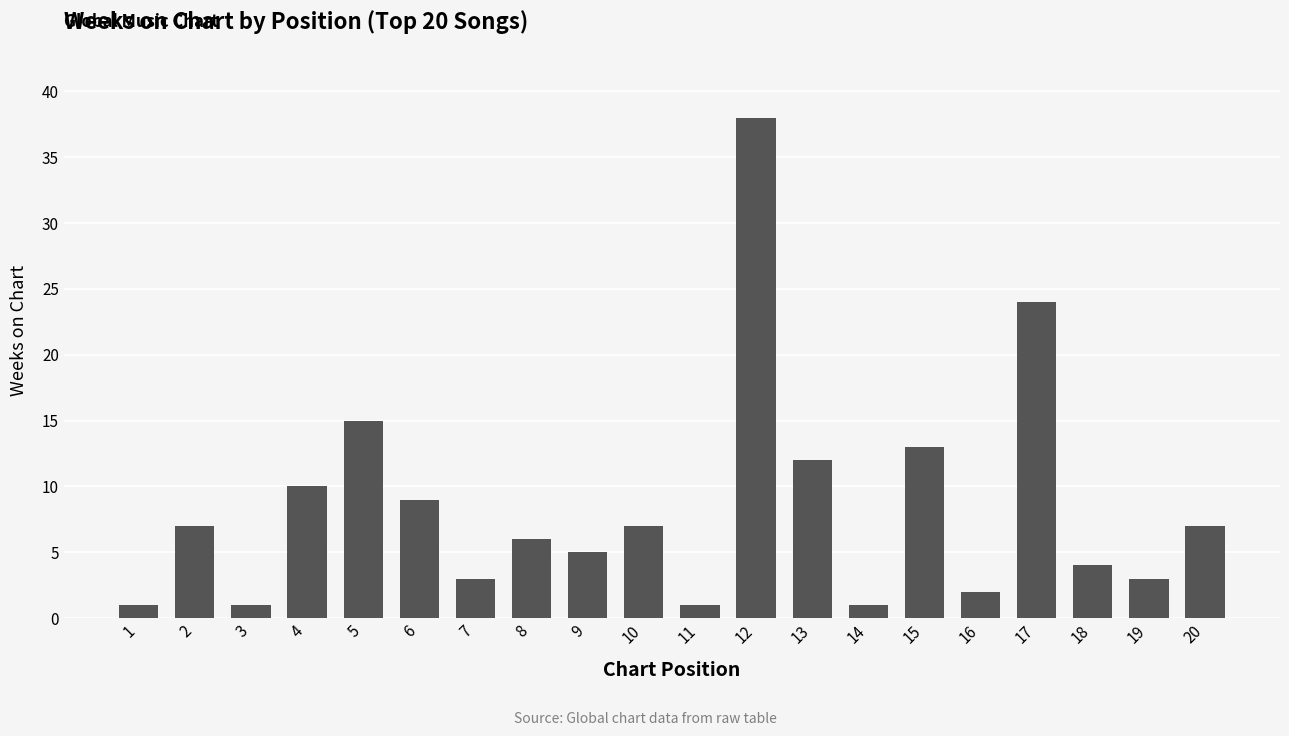

Reading left to right, list all the values displayed in this chart.

1=1	2=7	3=1	4=10	5=15	6=9	7=3	8=6	9=5	10=7	11=1	12=38	13=12	14=1	15=13	16=2	17=24	18=4	19=3	20=7